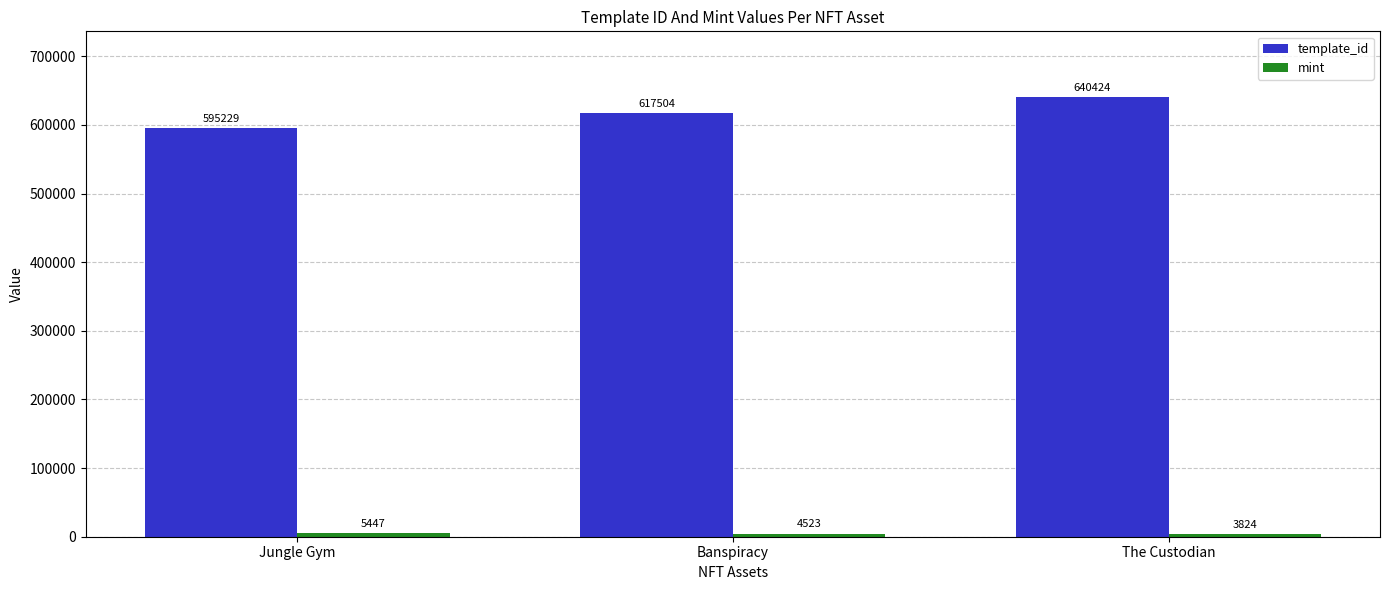

The template_id series shows 640424 at The Custodian. True or false?

True